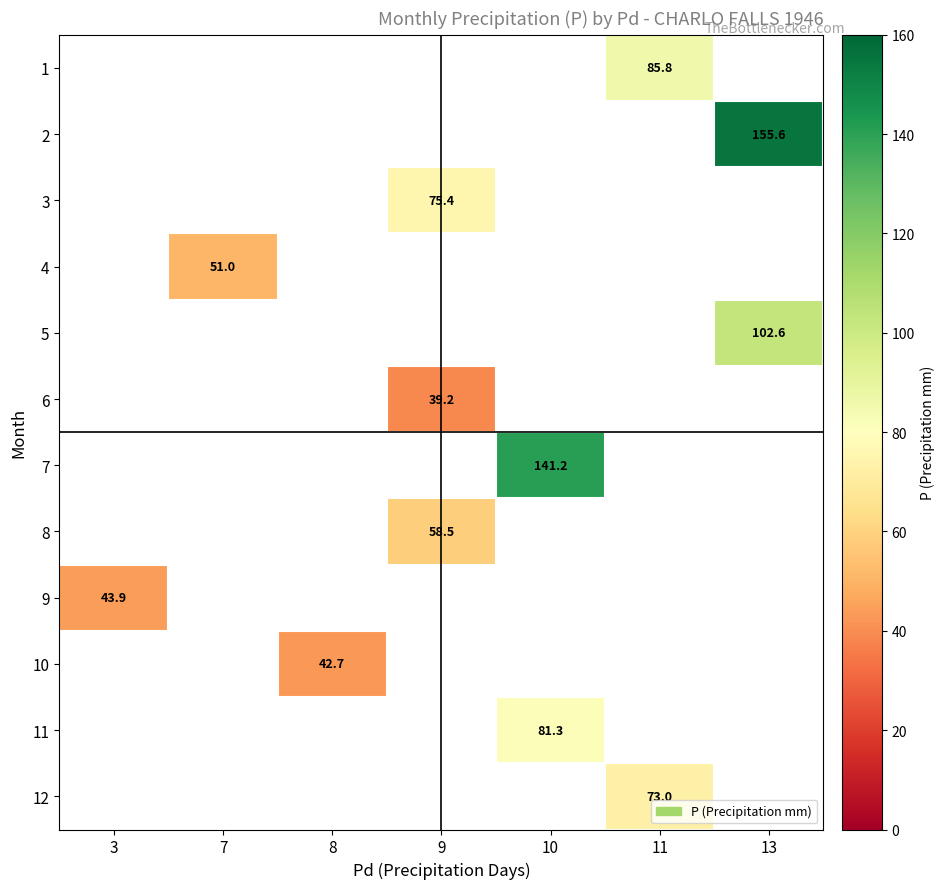

The value of 9 at 3 is 43.9. True or false?

True